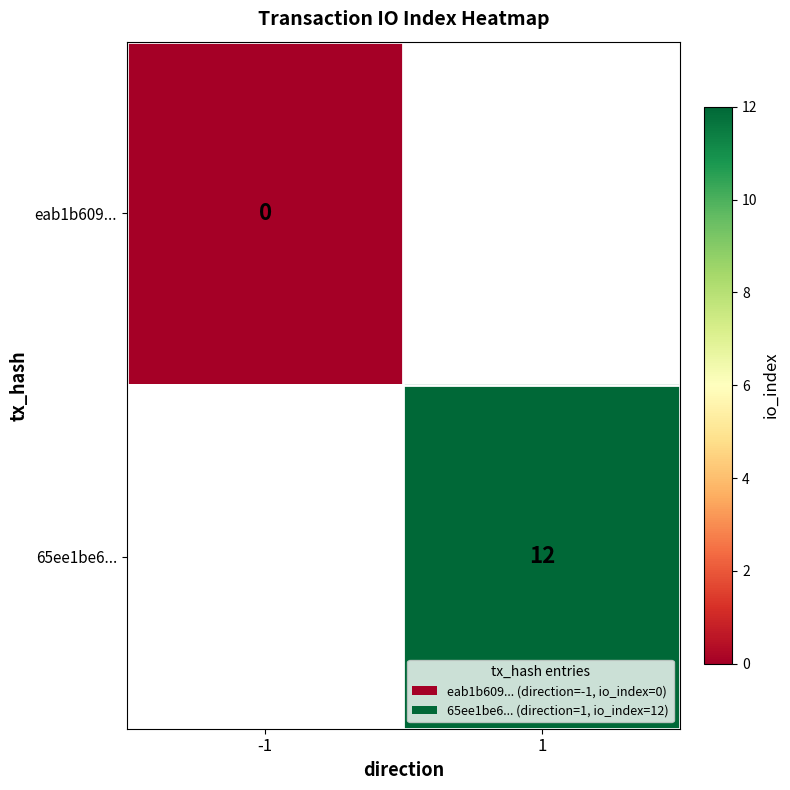

At how many categories does at least one series exceed 8?

1